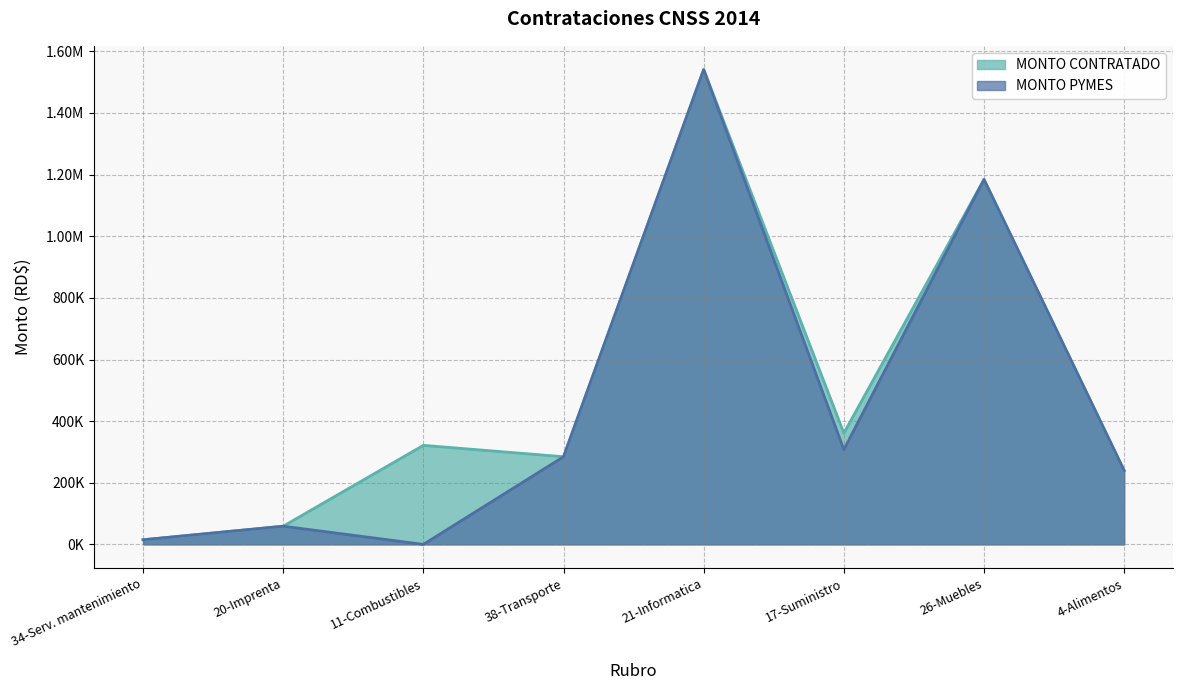

True or false: MONTO PYMES and MONTO CONTRATADO intersect in this chart.

False